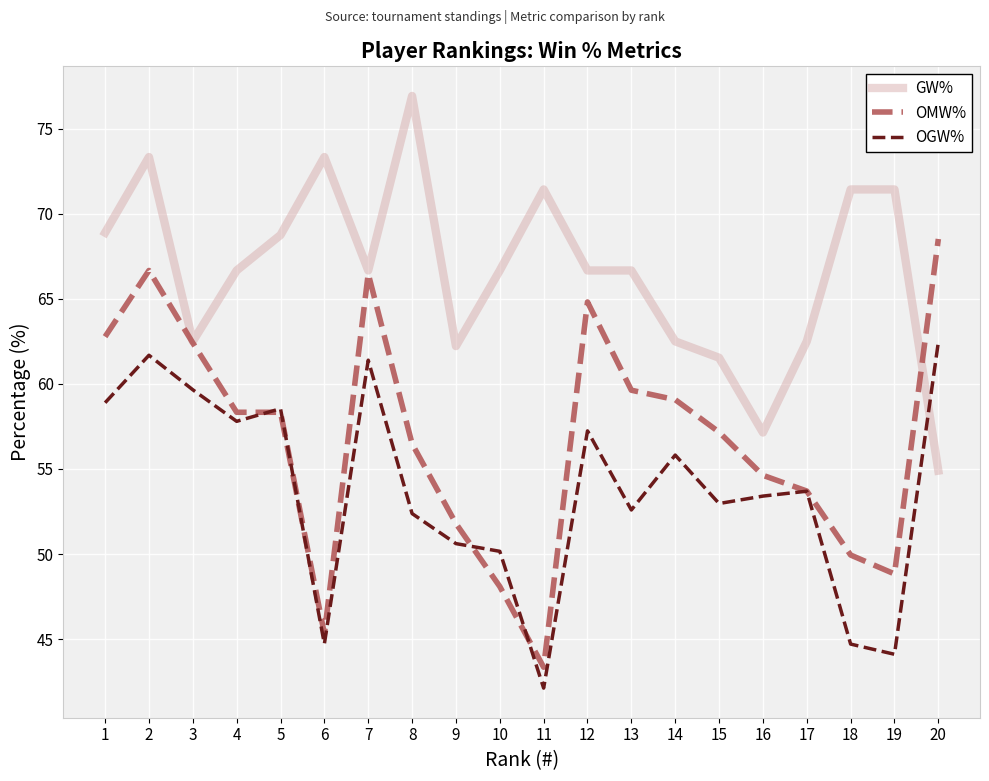

True or false: OGW% and GW% cross at least once.

True